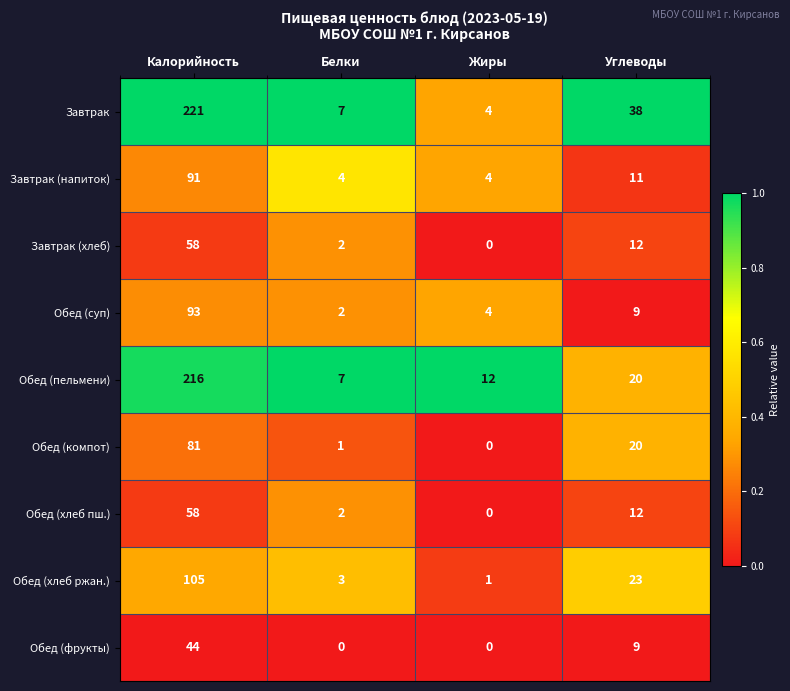

What is the total value across all series at Жиры?

25